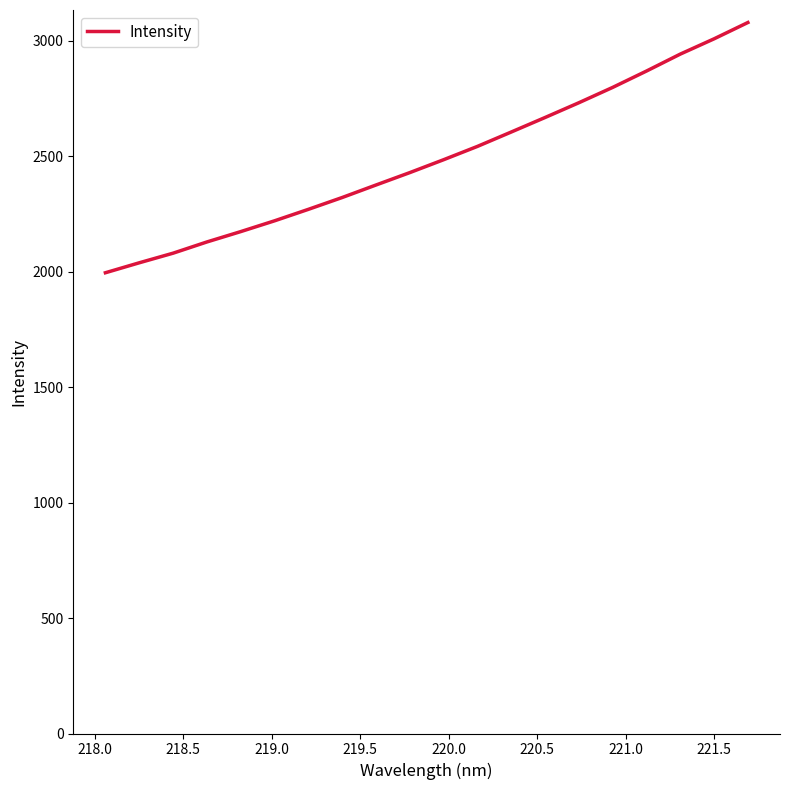

Count the number of categories in the chart.

20